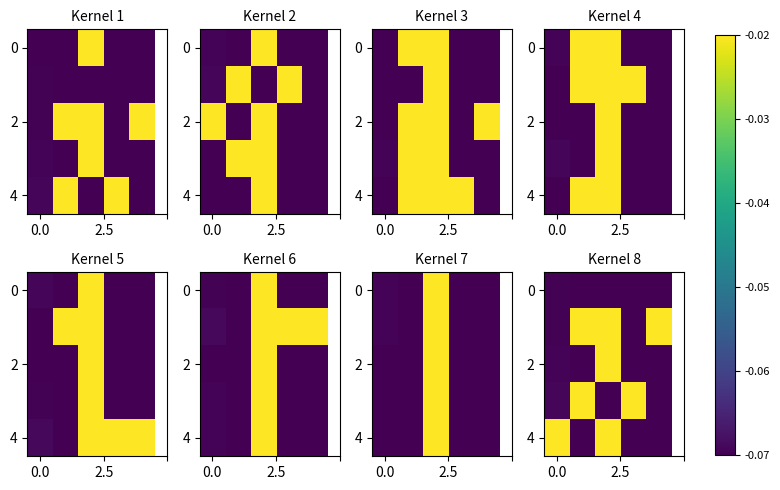

How many categories are shown in the chart?

5